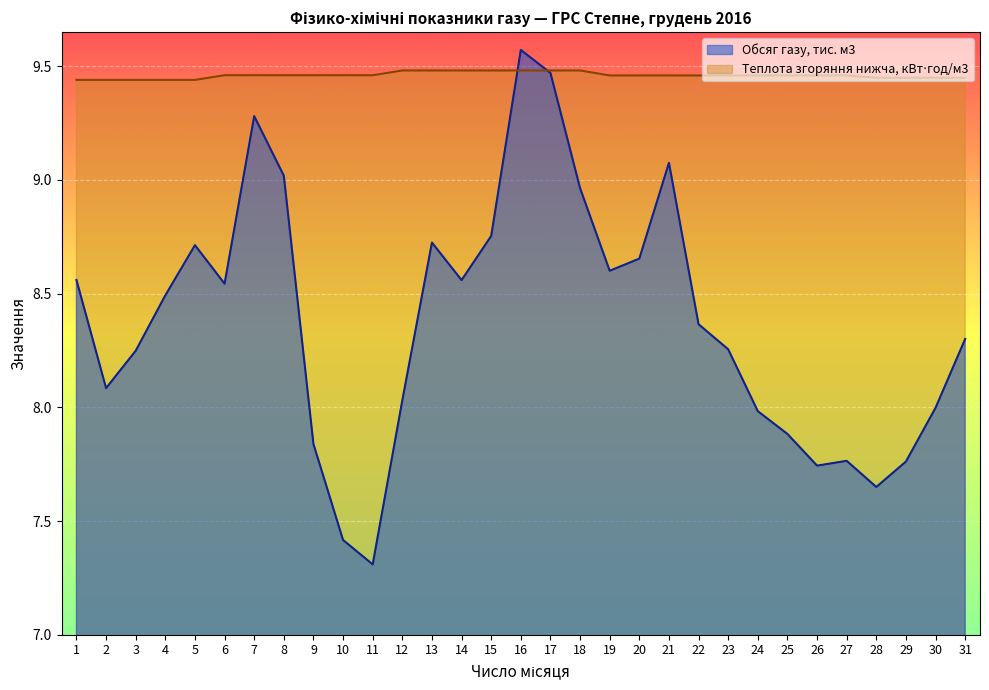

What is the total value across all series at 2?

17.5